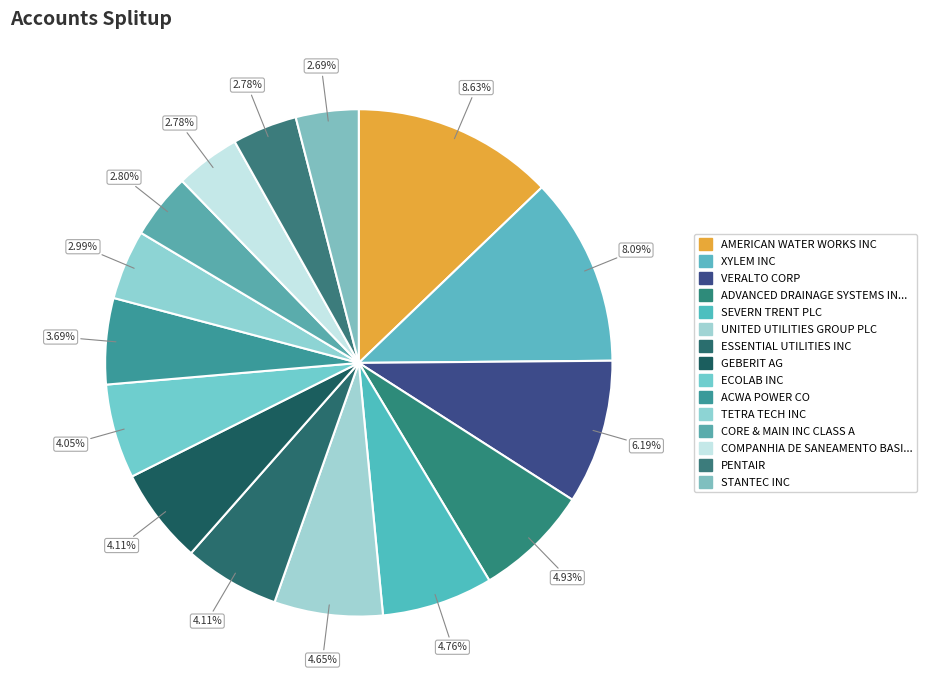

The VERALTO CORP slice represents 1% of the pie. True or false?

False